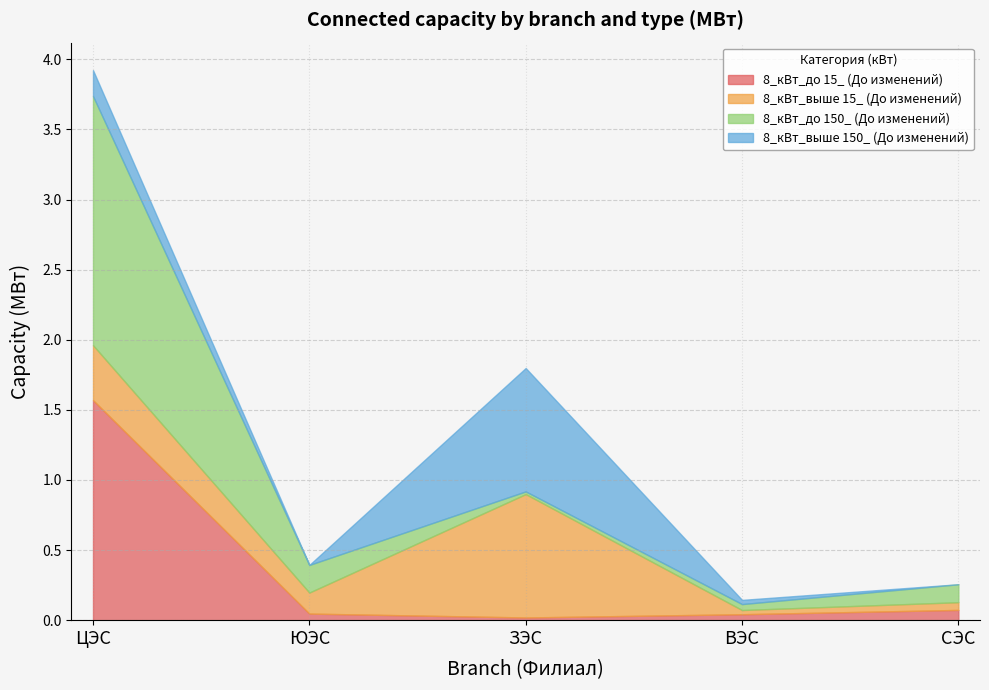

Between which two adjacent categories do 8_кВт_до 15_ (До изменений) and 8_кВт_выше 150_ (До изменений) first intersect?

ЮЭС and ЗЭС